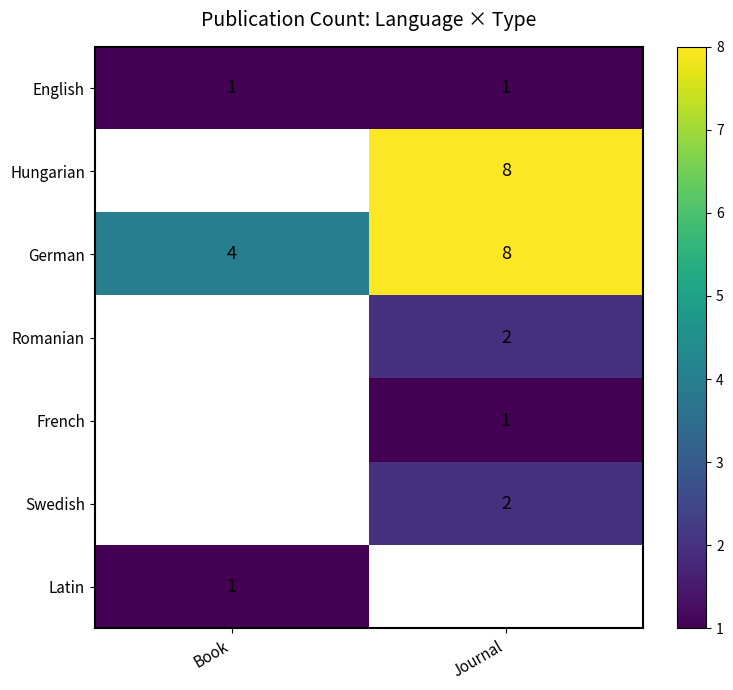

What is the difference between the German values at Book and Journal?

4